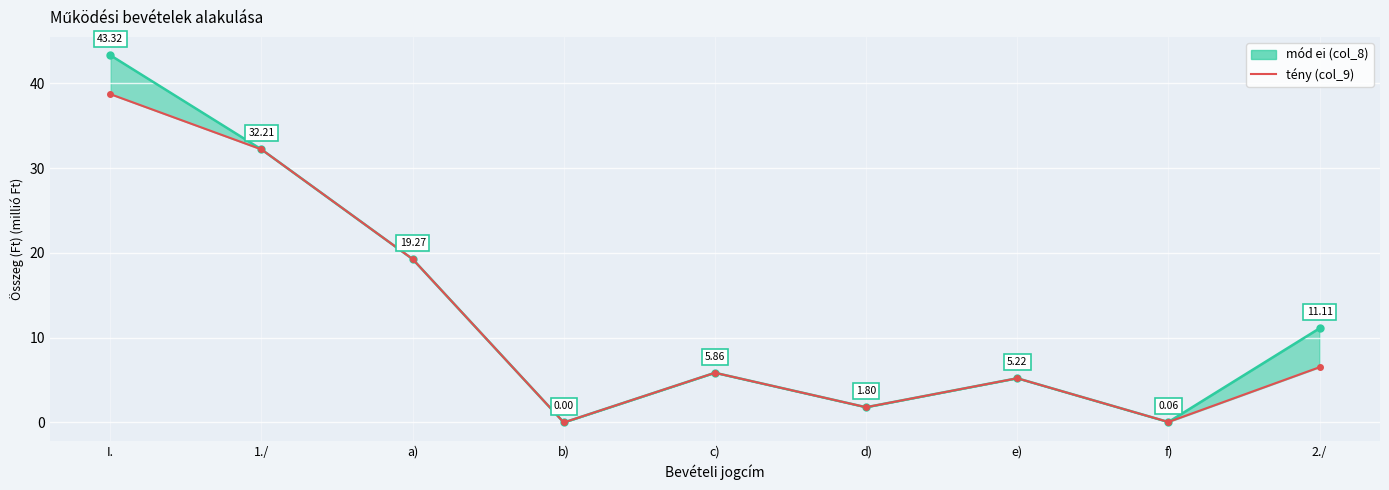

What is the label of the 6th point from the right?

b)